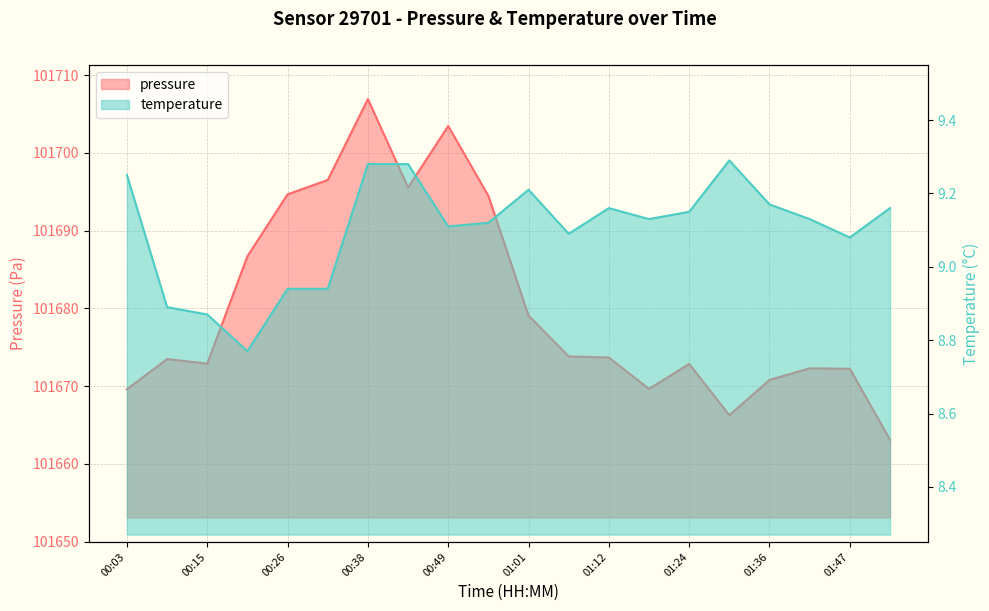

True or false: pressure and temperature cross at least once.

False